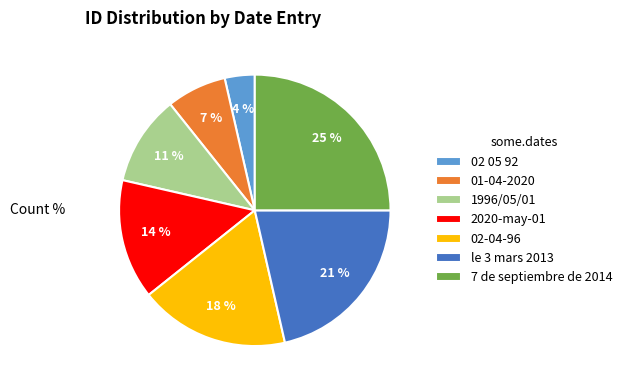

Approximately how many times larger is the value at 7 de septiembre de 2014 compared to 02-04-96?

1.4